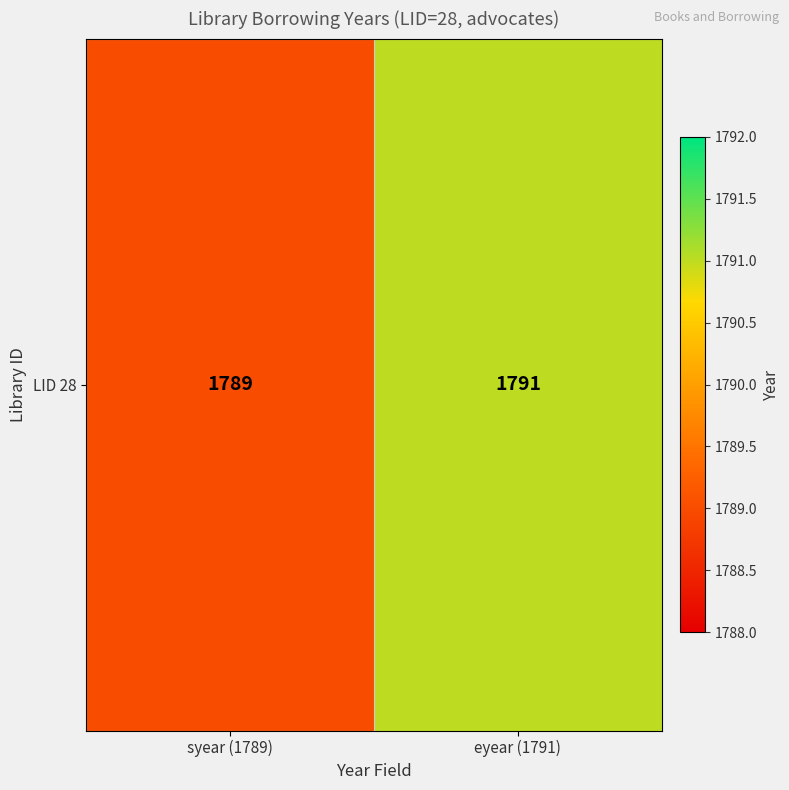

List the labels in order of value, largest first.

eyear (1791), syear (1789)